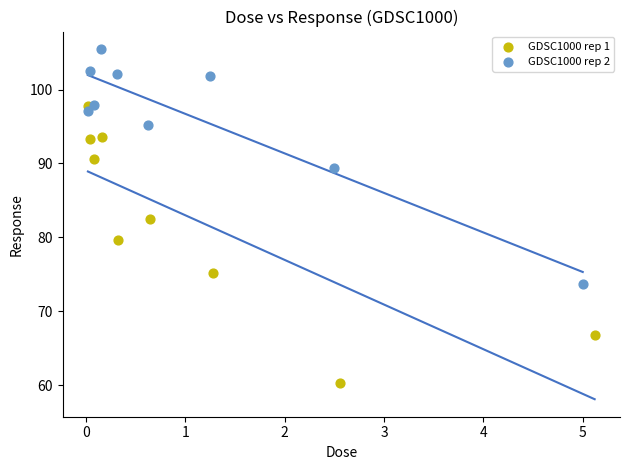

Which series contains the lowest Y value?

GDSC1000 rep 1